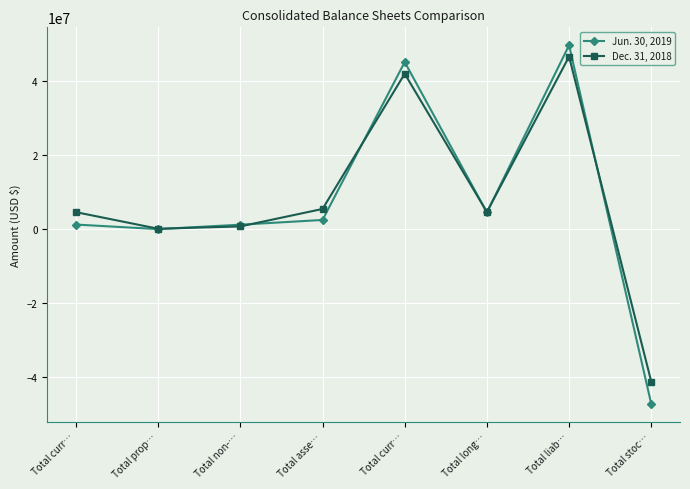

Between Total liab… and Total curr…, which is larger?

Total liab…